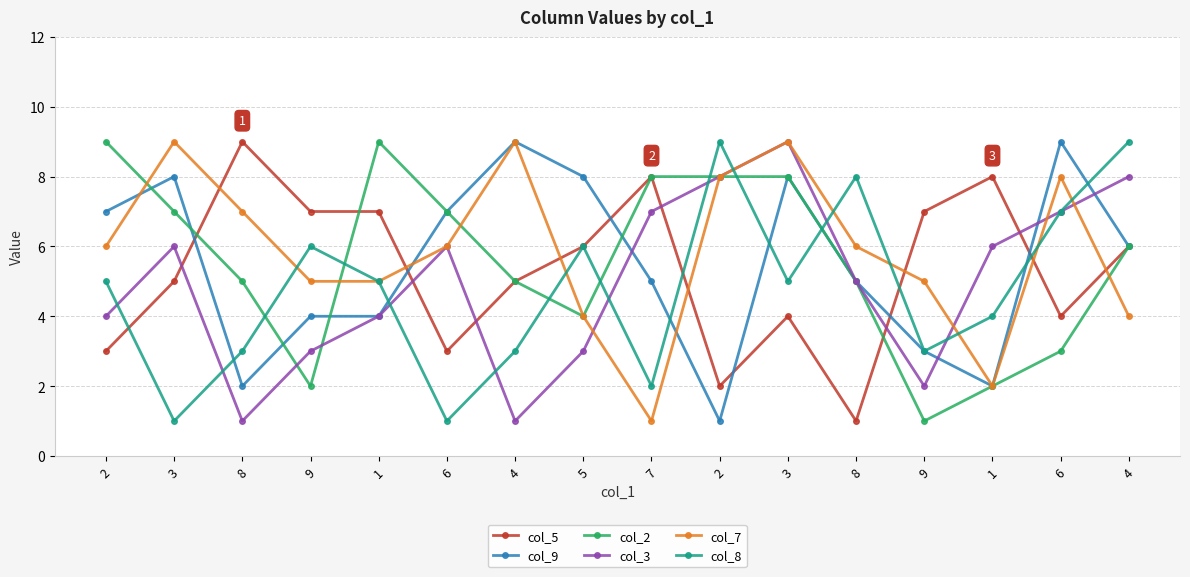

Is this an area chart (filled region under the line)?

No